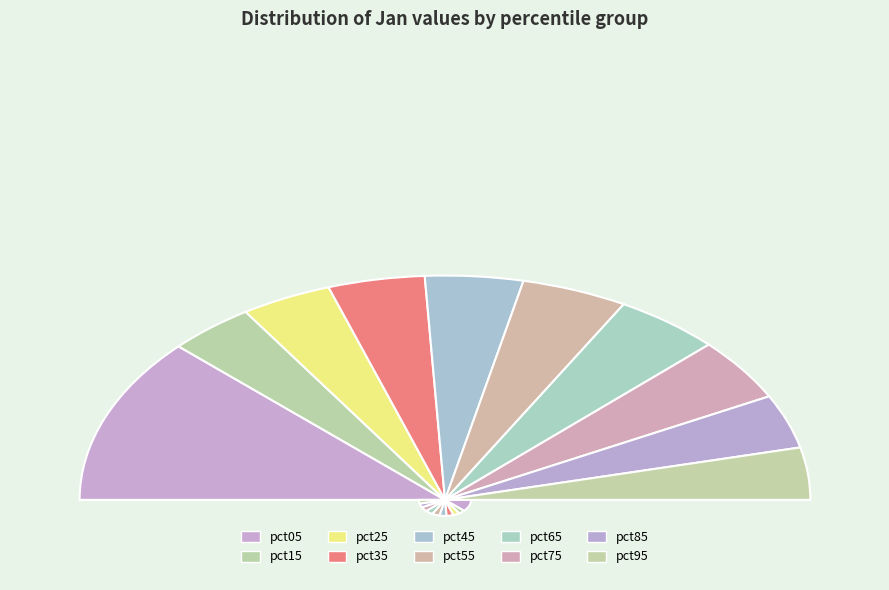

Do pct95 and pct15 together represent more than half of the pie?

No